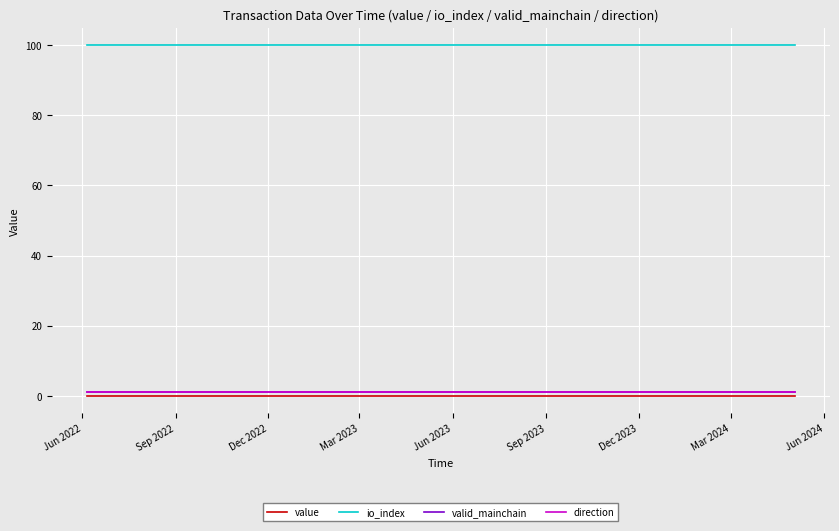

Does the chart display data point markers on the line(s)?

No